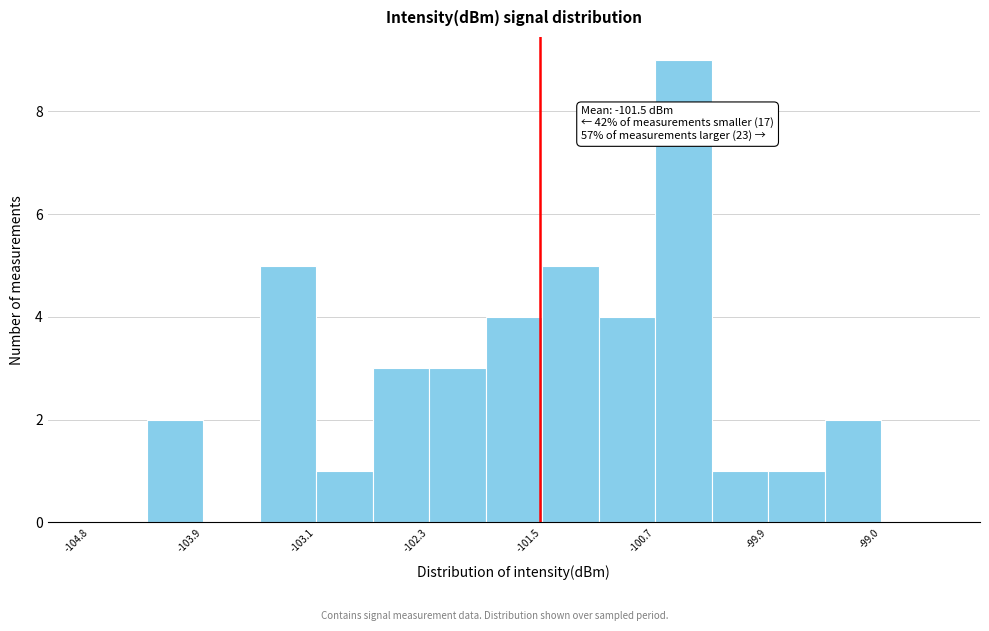

Over which range of the x-axis is the bar tallest?

-100.7 to -100.3